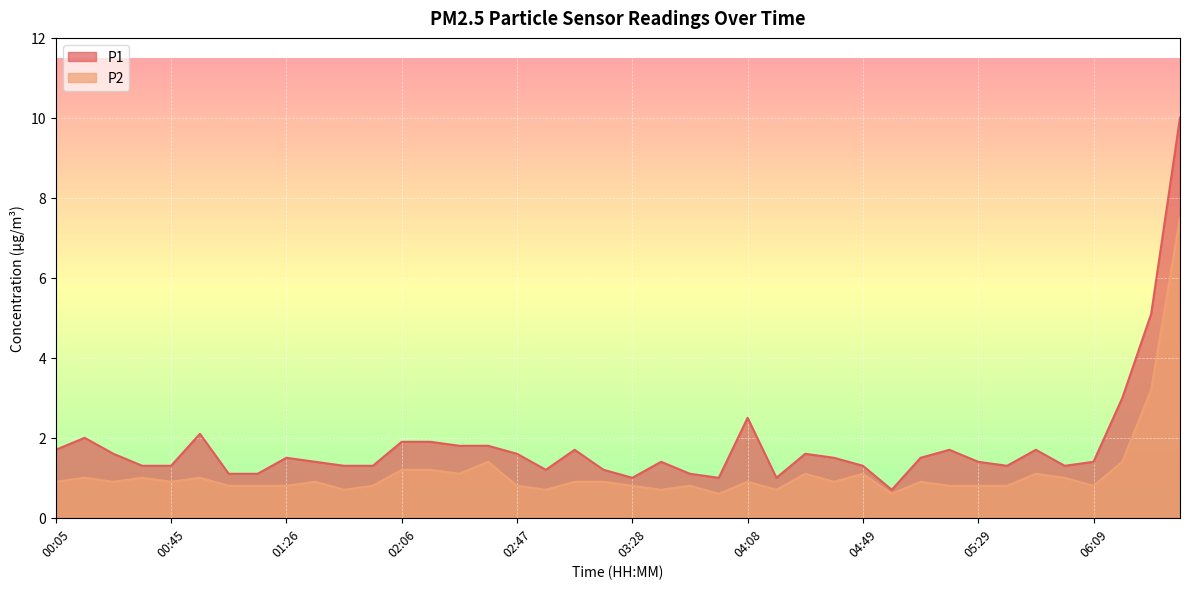

What are all the series names shown in the legend?

P1, P2